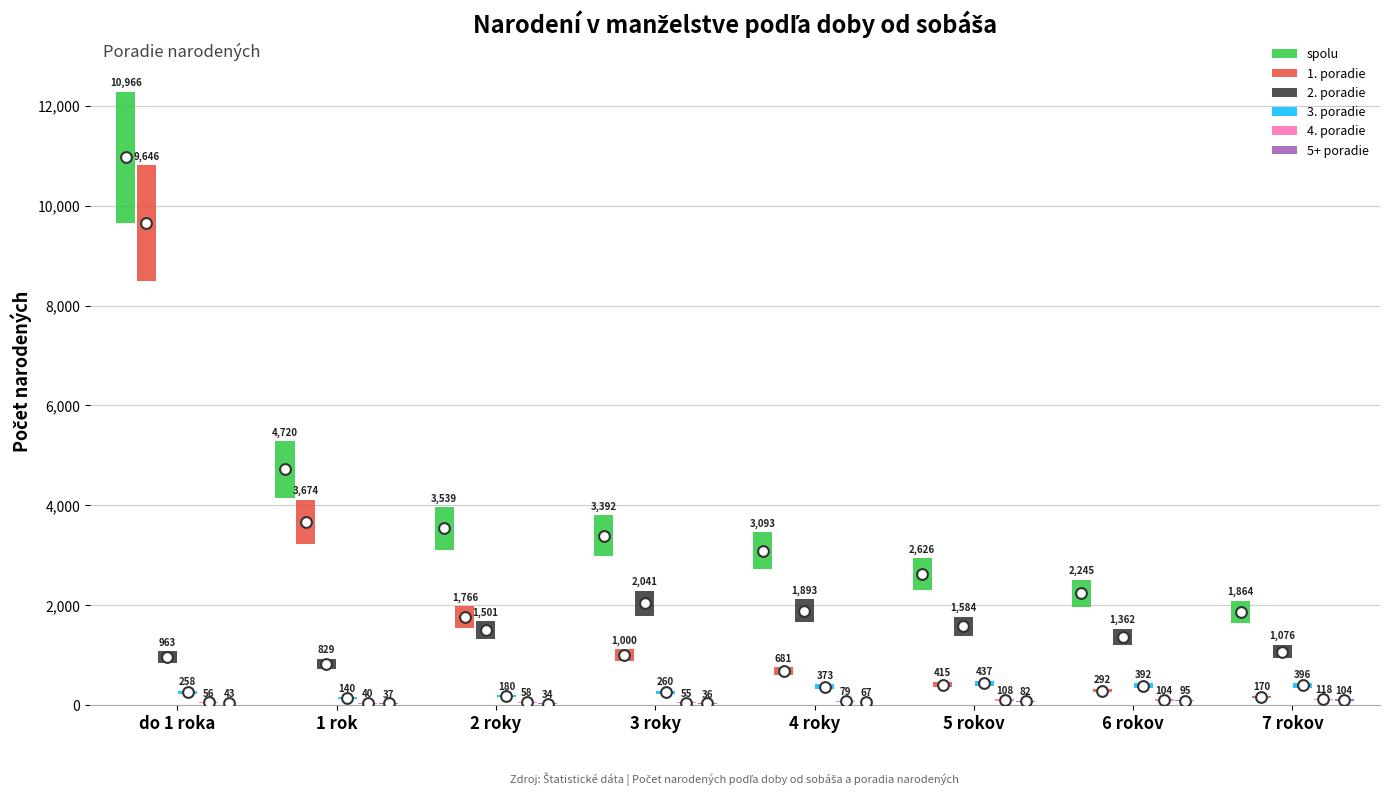

Which series contains the highest Y value?

spolu